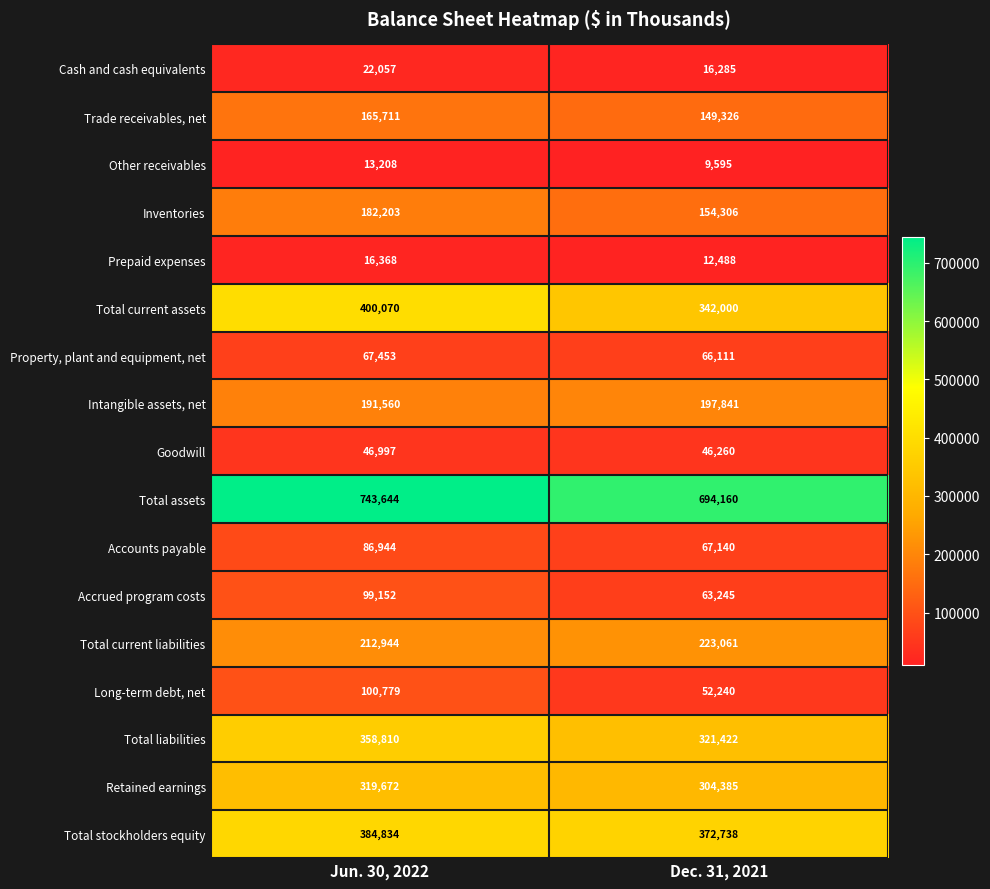

Which series has the widest spread of values?

Total current assets